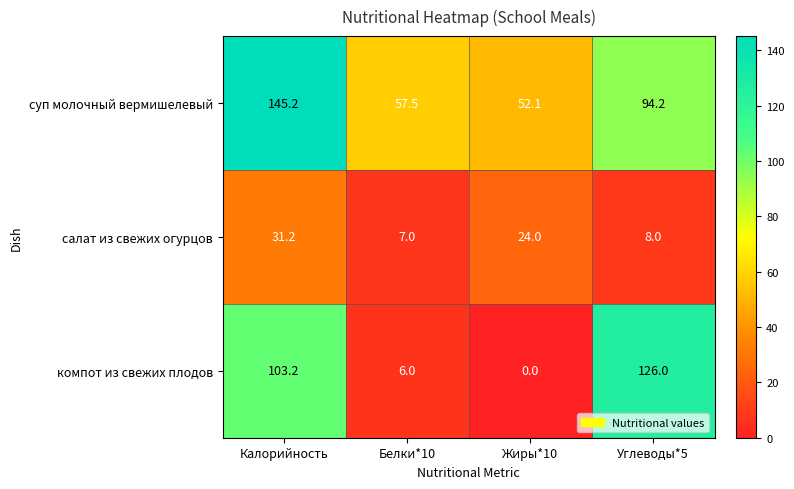

At Углеводы*5, list the series in order from largest to smallest.

компот из свежих плодов, суп молочный вермишелевый, салат из свежих огурцов